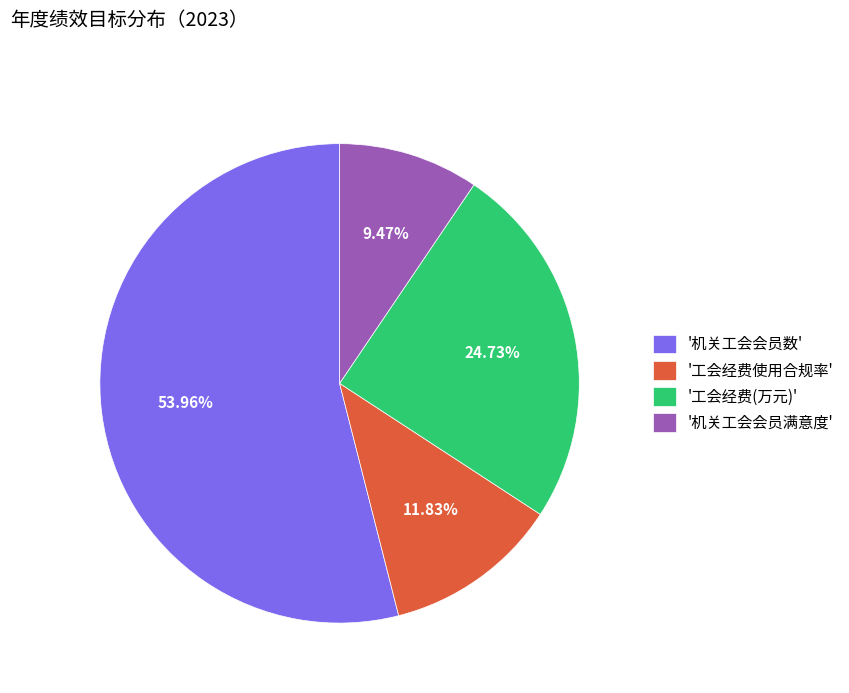

To the nearest percent, what is the difference between the largest and smallest slice percentages?

44%